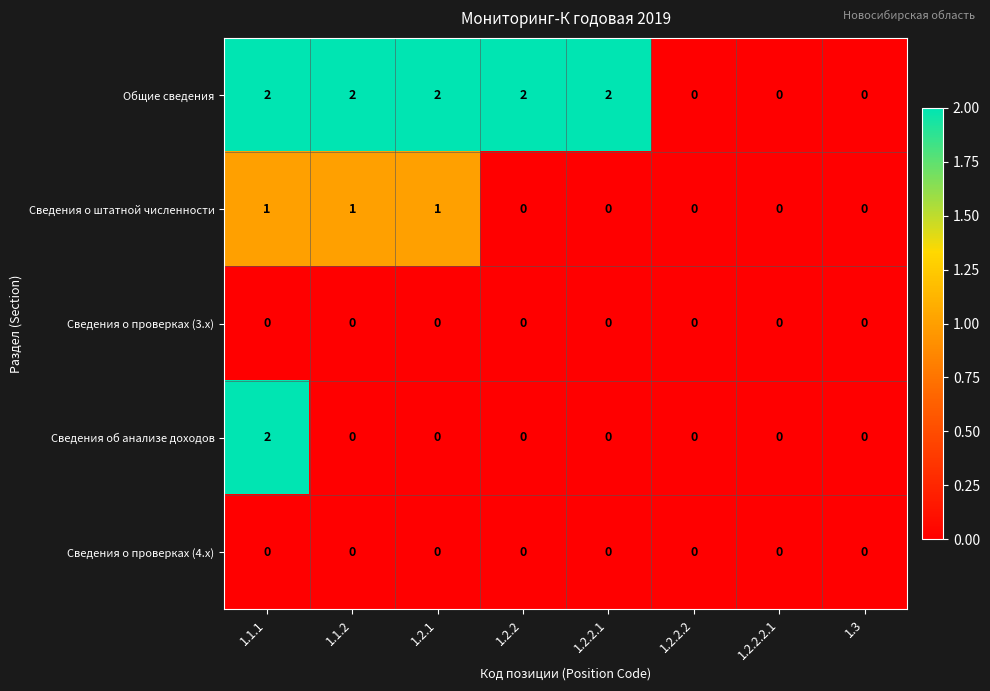

Which series has the largest total across all categories?

Общие сведения